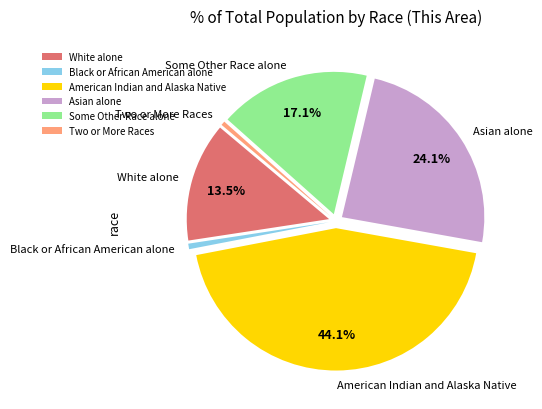

What percentage is the Black or African American alone slice, to the nearest percent?

1%